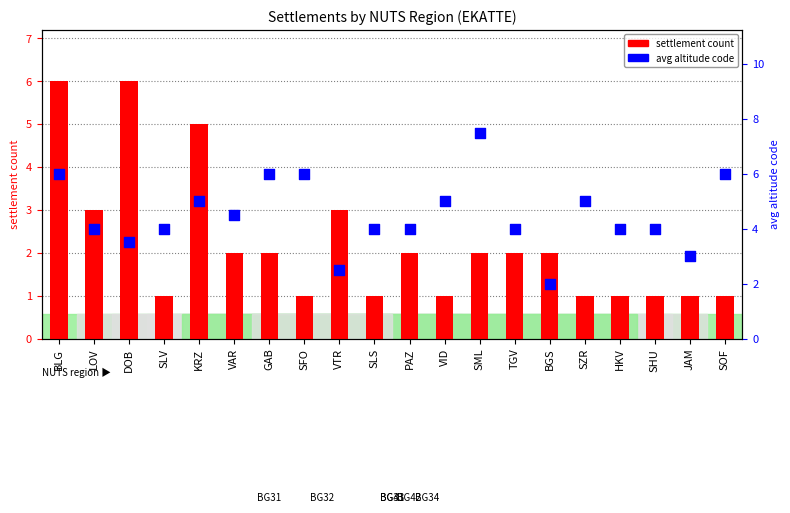

What are all the series names shown in the legend?

settlement count, avg altitude code